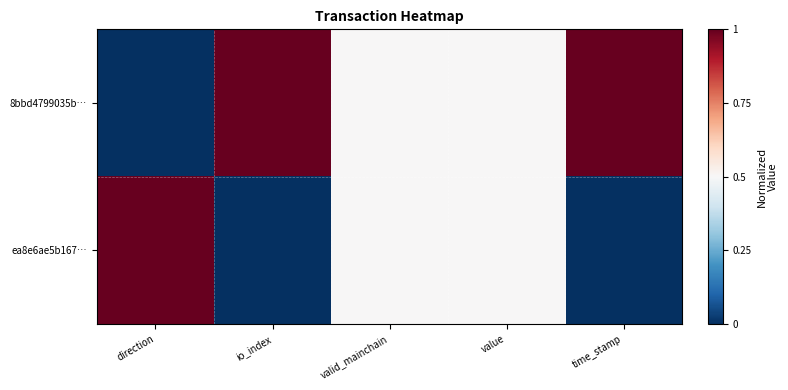

Reading right to left, what are all the values shown in this chart?

8bbd4799035b…: time_stamp=1.0	value=0.5	valid_mainchain=0.5	io_index=1.0	direction=0.0
ea8e6ae5b167…: time_stamp=0.0	value=0.5	valid_mainchain=0.5	io_index=0.0	direction=1.0